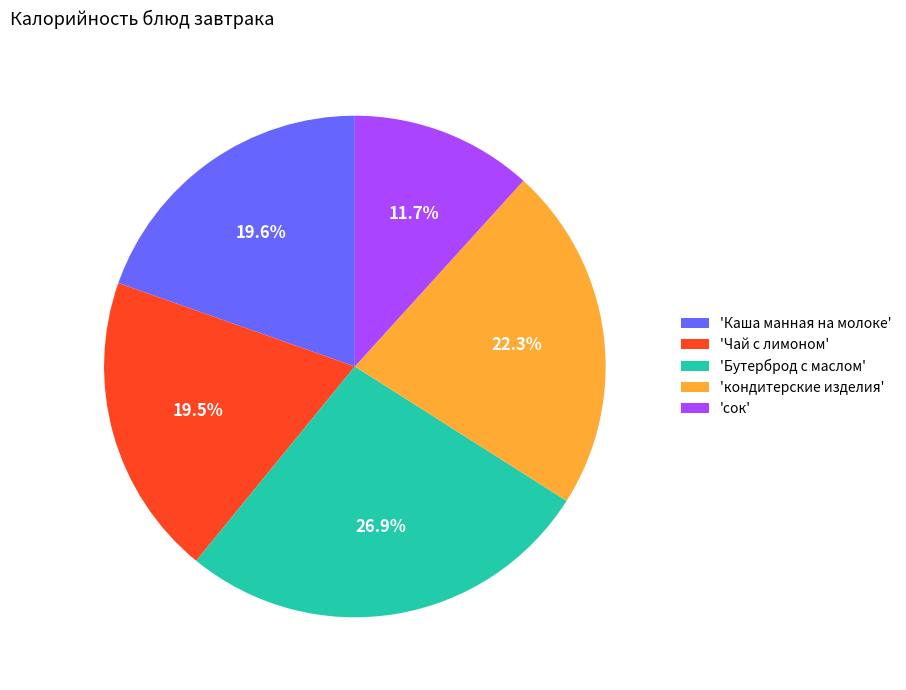

Does any single category account for the majority?

No